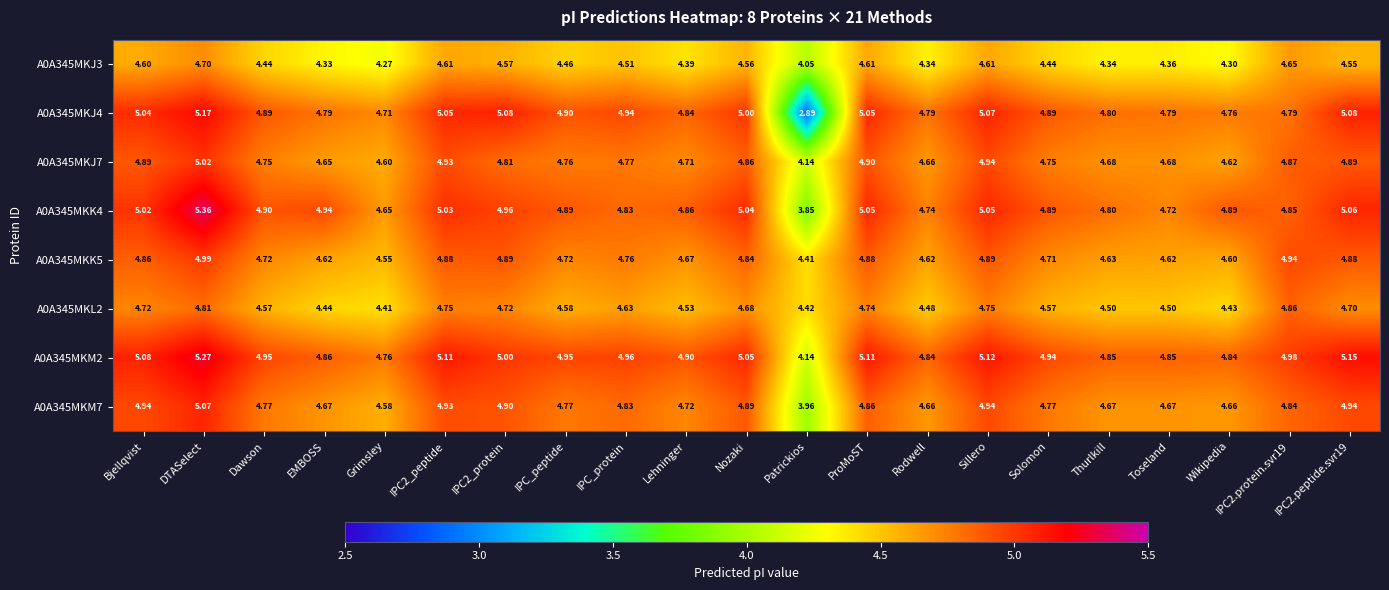

Rank the series at Dawson from lowest to highest value.

A0A345MKJ3, A0A345MKL2, A0A345MKK5, A0A345MKJ7, A0A345MKM7, A0A345MKJ4, A0A345MKK4, A0A345MKM2